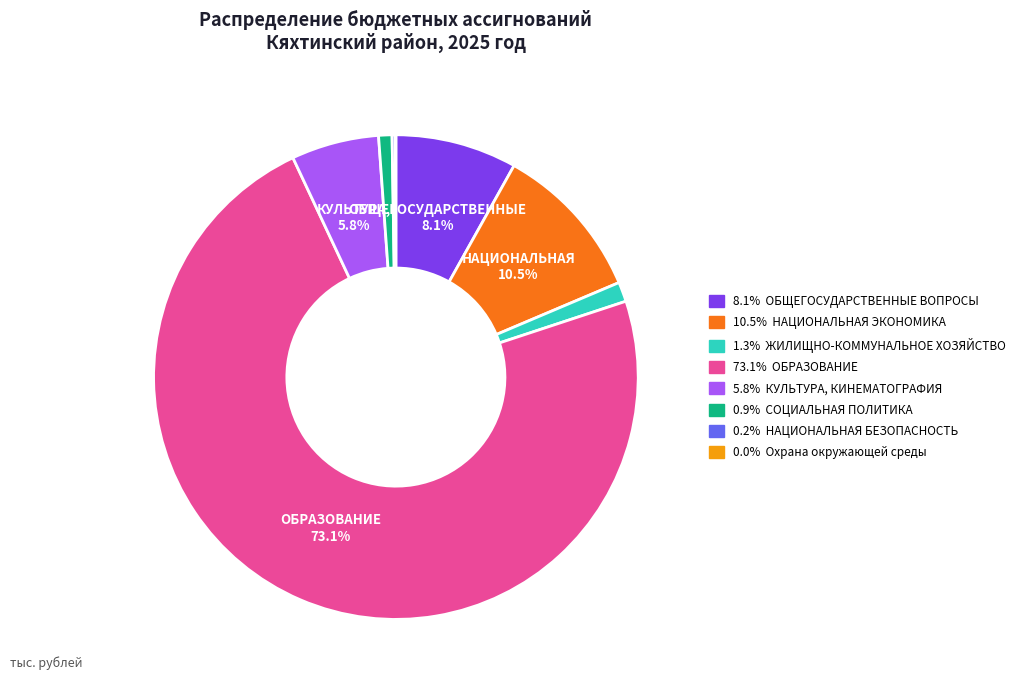

Is there any slice that represents more than half of the pie?

Yes